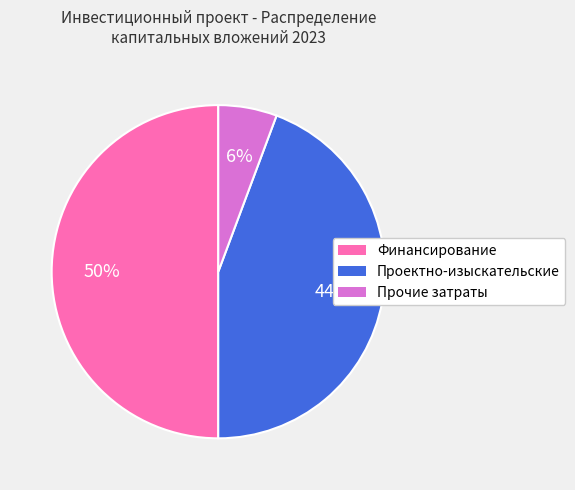

To the nearest percent, what is the average slice percentage?

33%